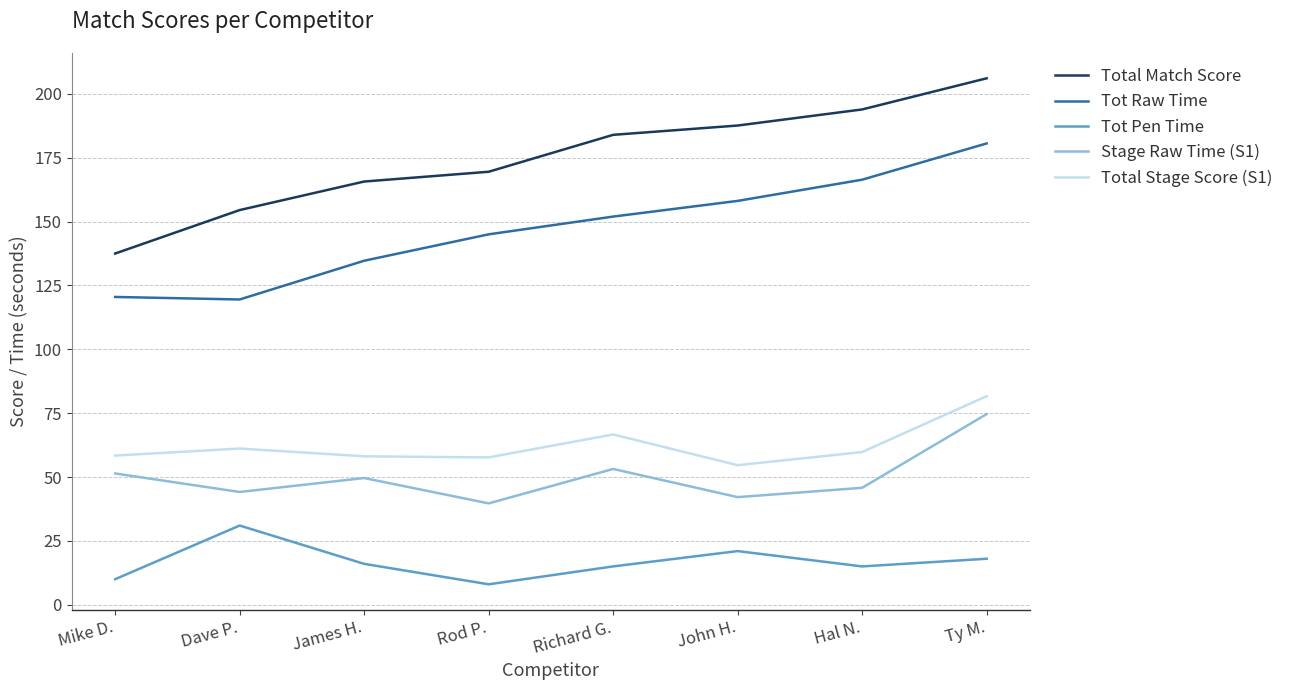

What position from the right is Dave P.?

7